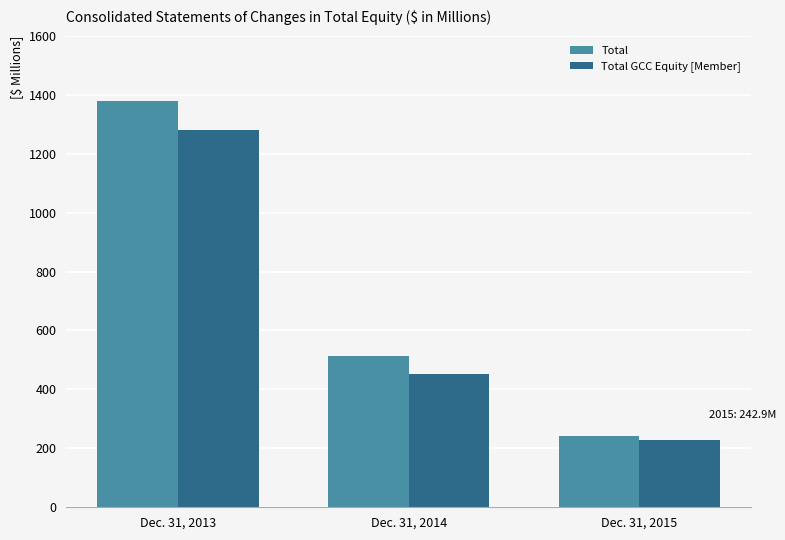

Where does the Total GCC Equity [Member] series first go above 452?

Dec. 31, 2013